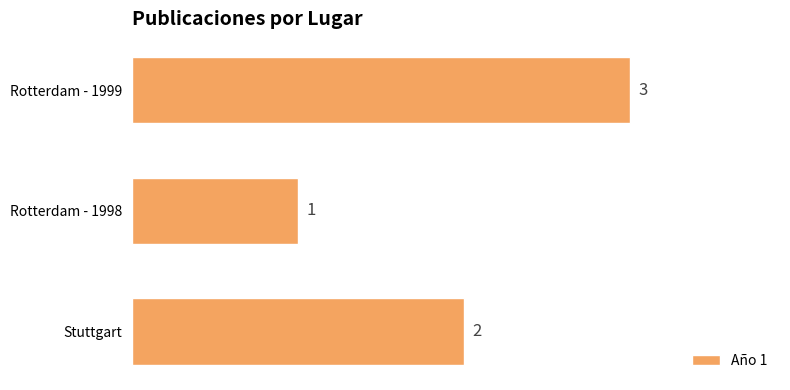

What is the sum of the values at Stuttgart and Rotterdam - 1999?

5